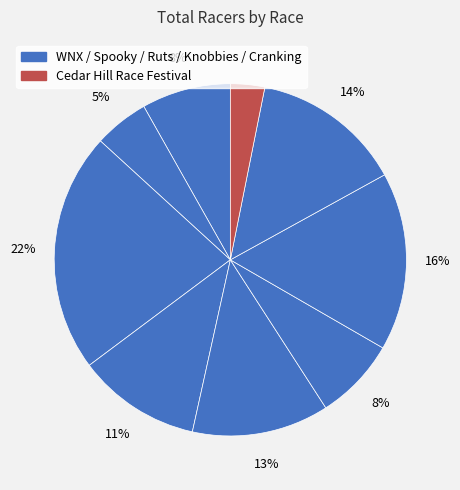

To the nearest percent, what is the difference between the largest and smallest slice percentages?

19%